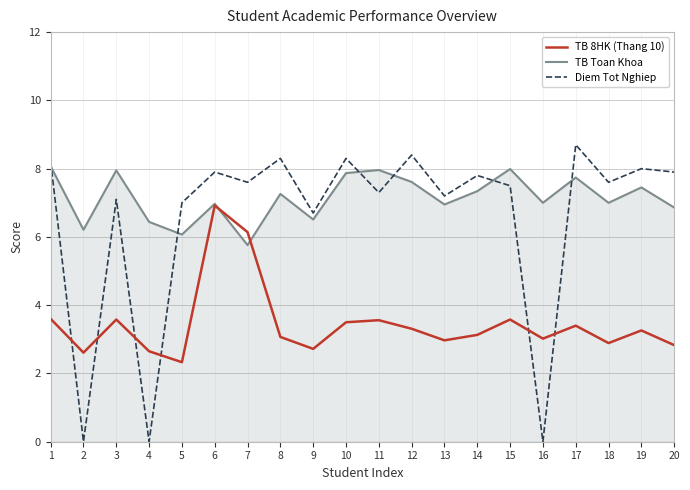

Count the number of categories in the chart.

20